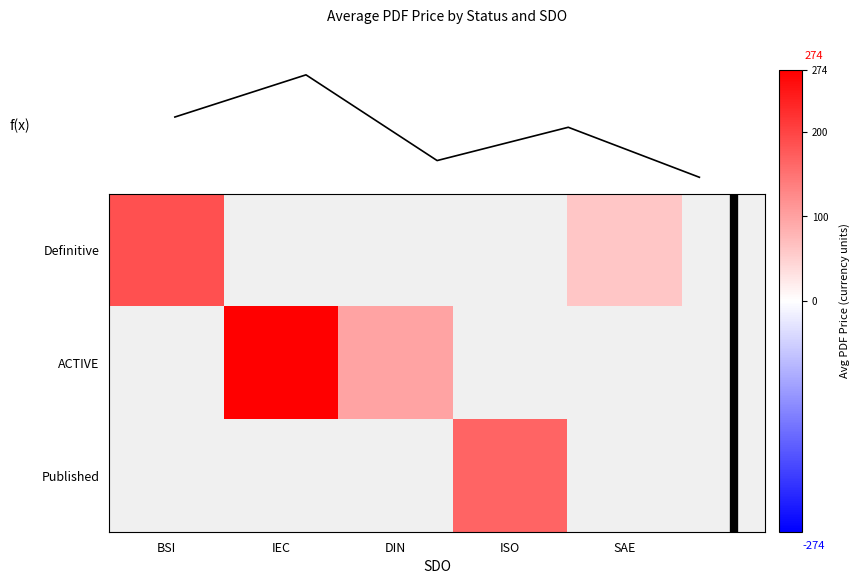

What is the difference between the maximum and minimum values in the f(x) series?

212.0